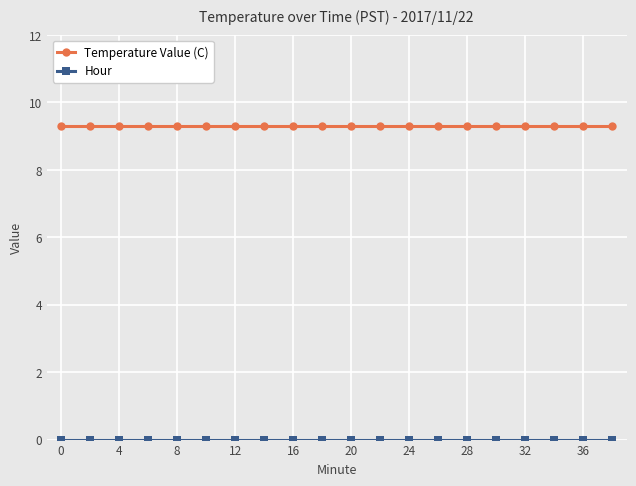

Which series has the largest total across all categories?

Temperature Value (C)